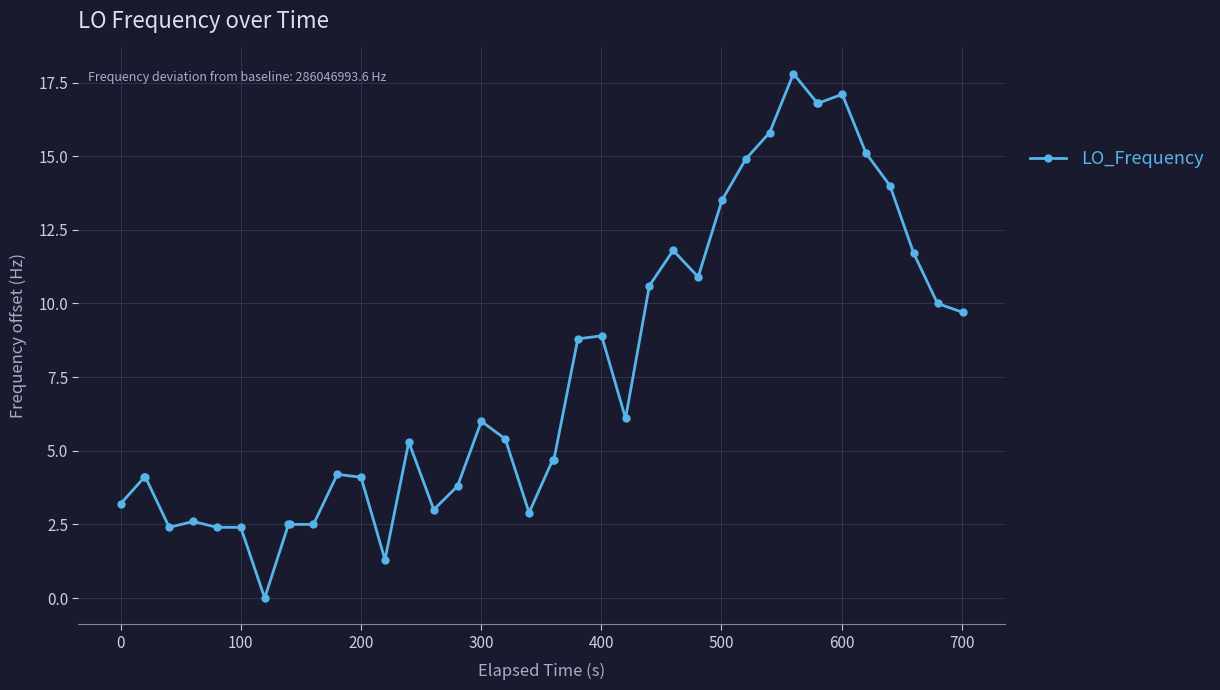

How many data points are above 5?

21